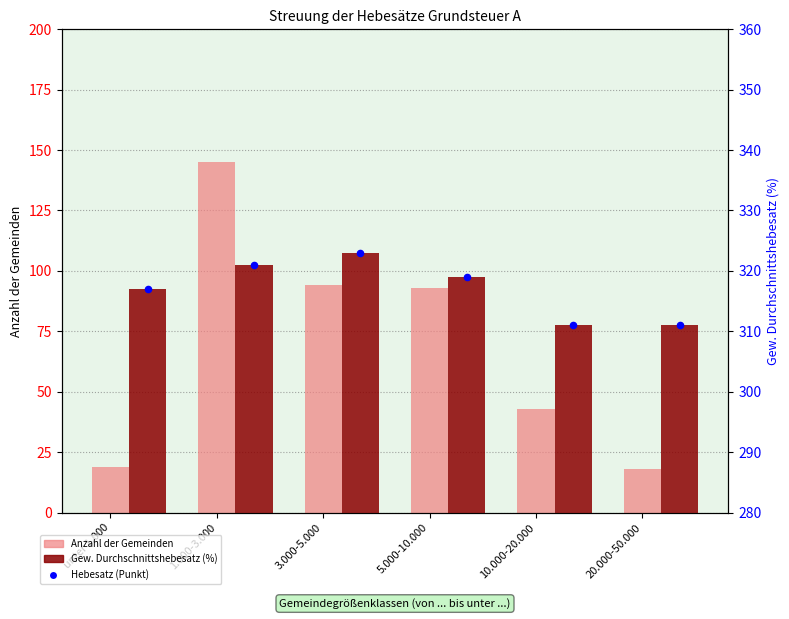

Which series reaches the maximum Y coordinate?

Gew. Durchschnittshebesatz (%)